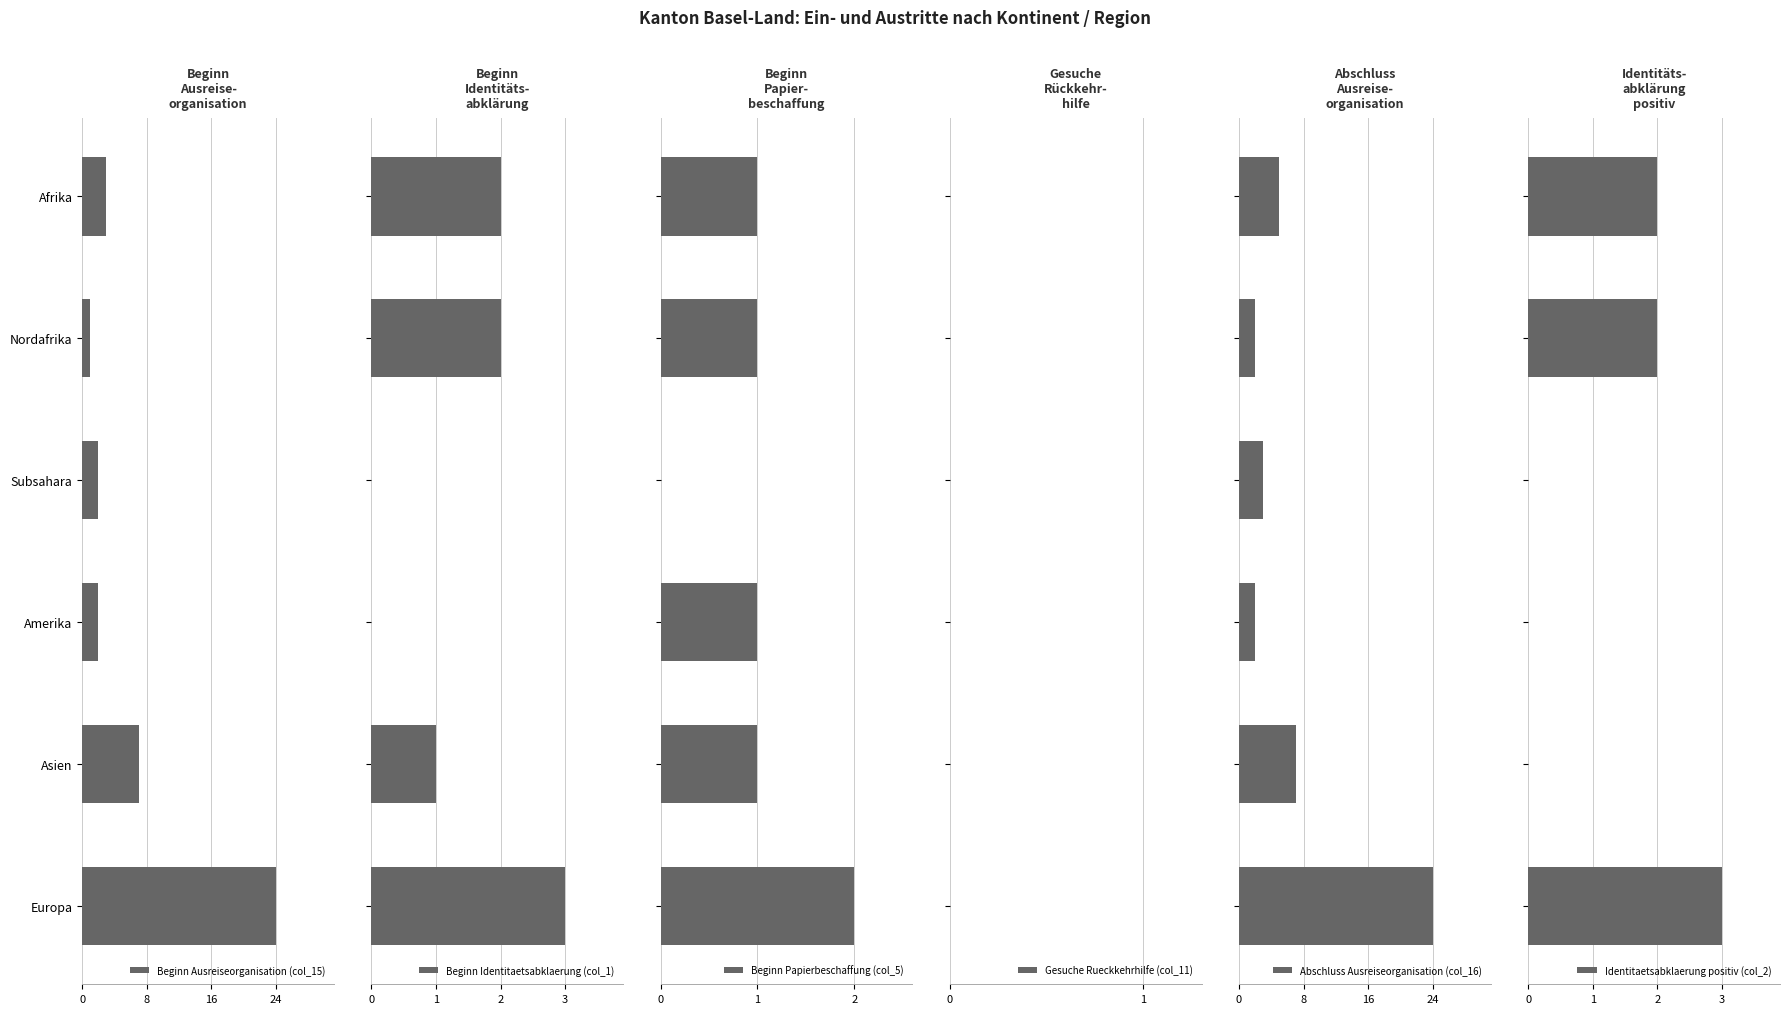

At which label is Beginn Ausreiseorganisation (col_15) closest to 12?

Asien